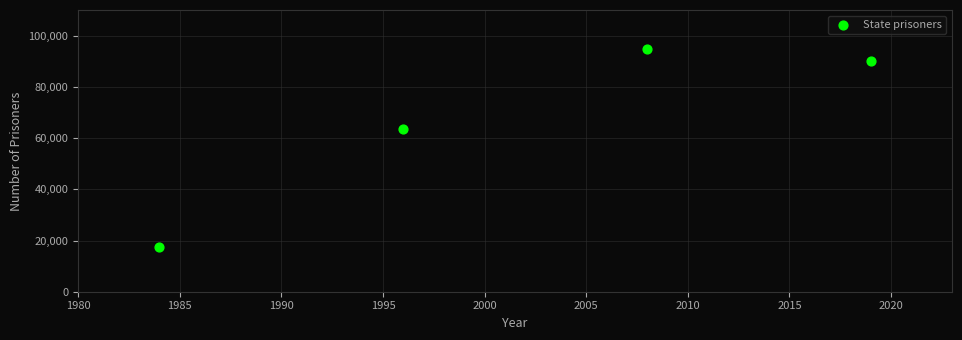

What is the range of X values (max minus min)?

35